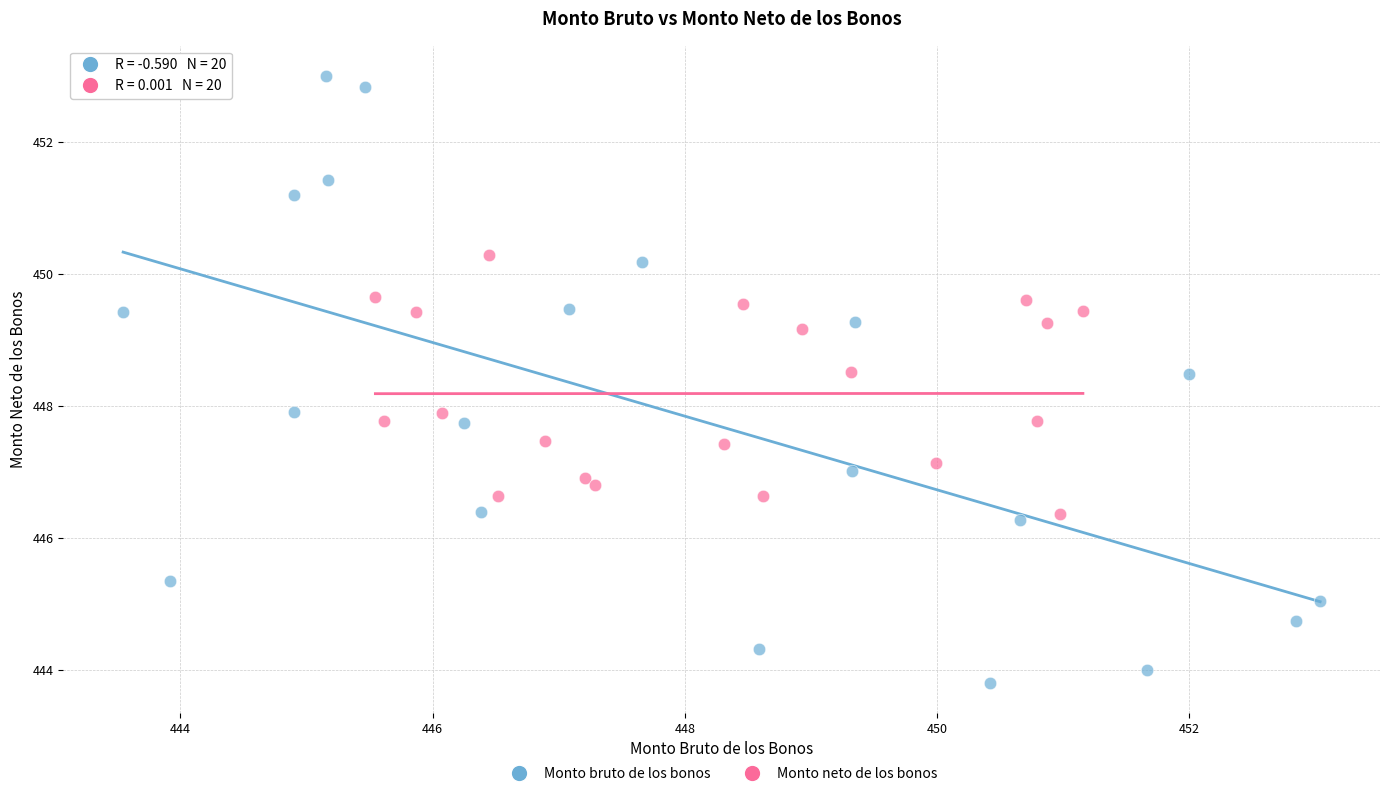

Which series has the widest spread of Y values?

Monto bruto de los bonos